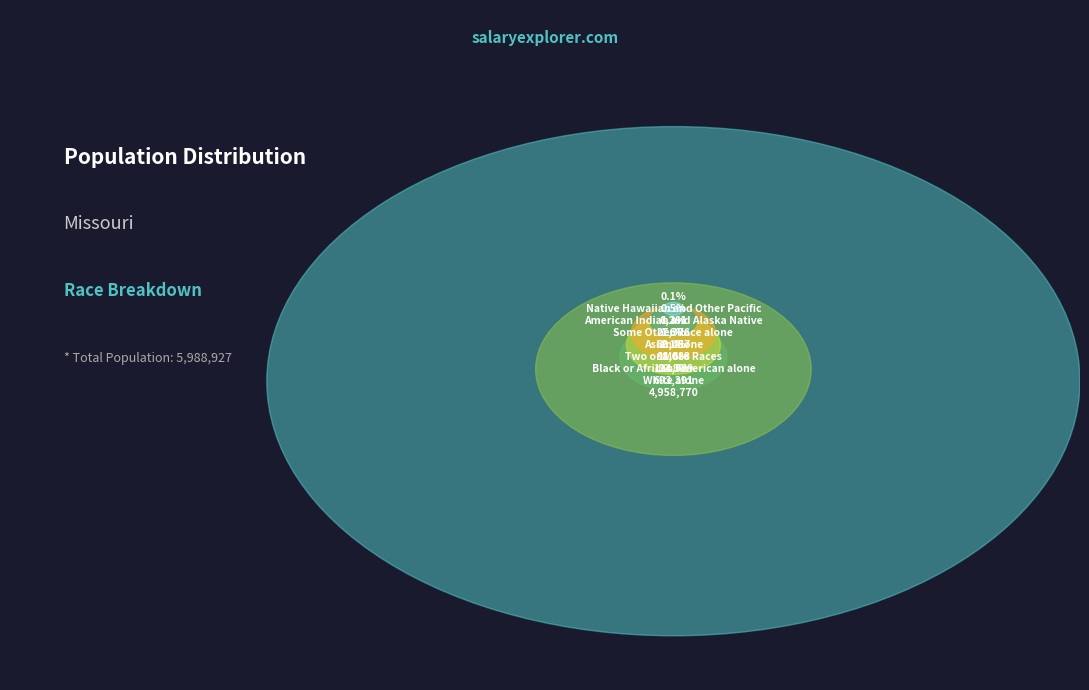

Rank the categories by value from highest to lowest.

White alone, Black or African American alone, Two or More Races, Asian alone, Some Other Race alone, American Indian and Alaska Native, Native Hawaiian and Other Pacific